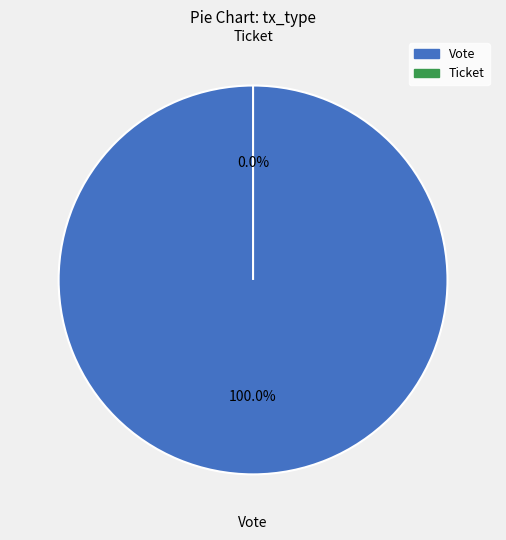

Count the number of slices in the pie.

2